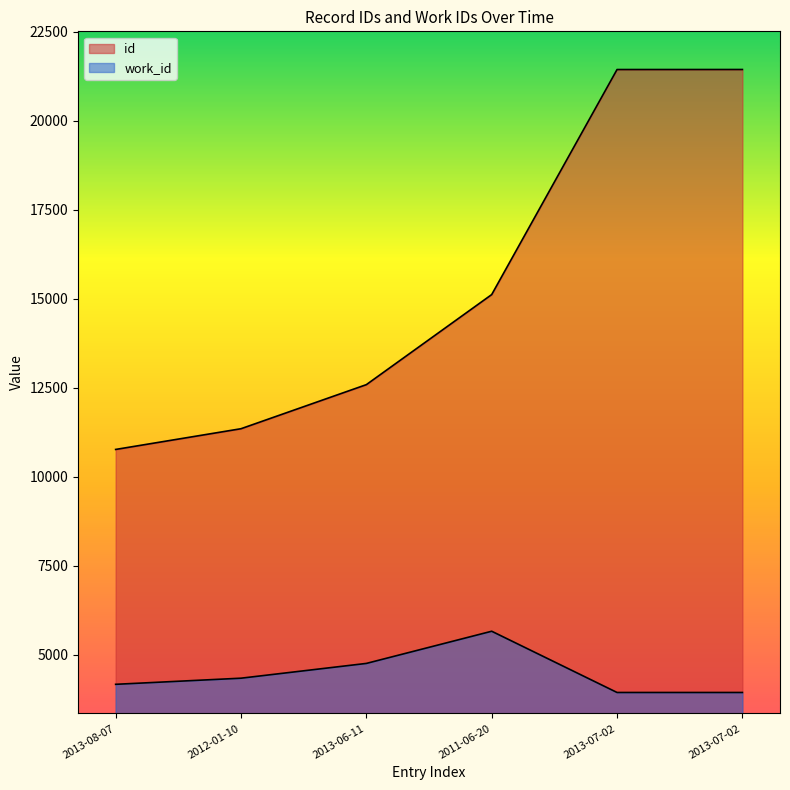

Rank the series by their average value, from highest to lowest.

id, work_id